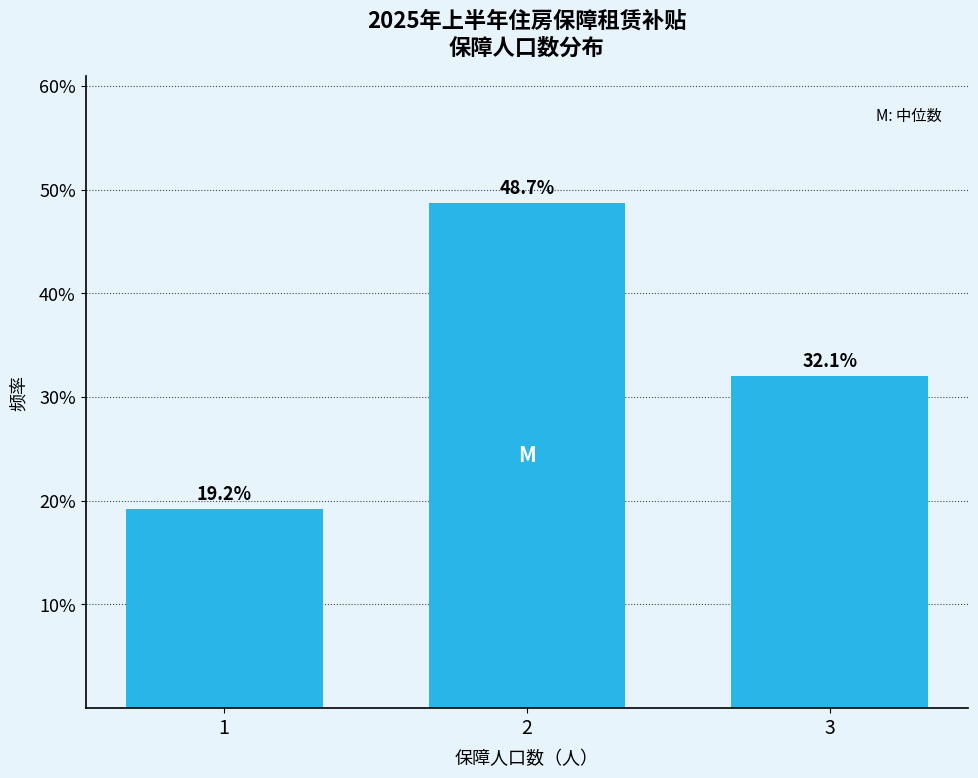

Reading right to left, what are all the values shown in this chart?

32.1	48.7	19.2